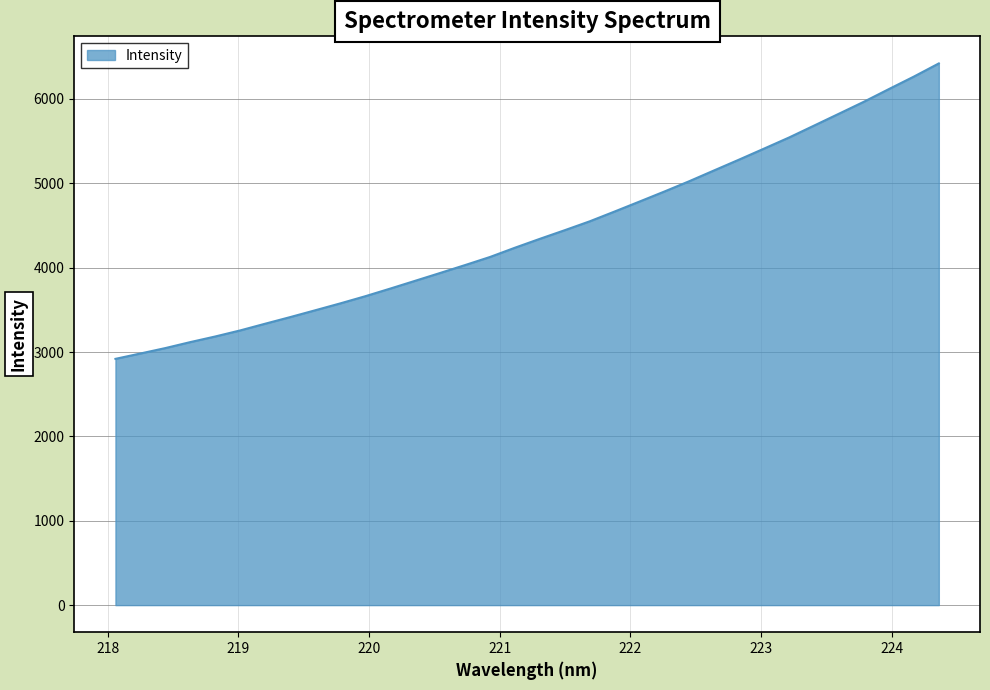

What is the maximum value shown in the chart?

6421.6